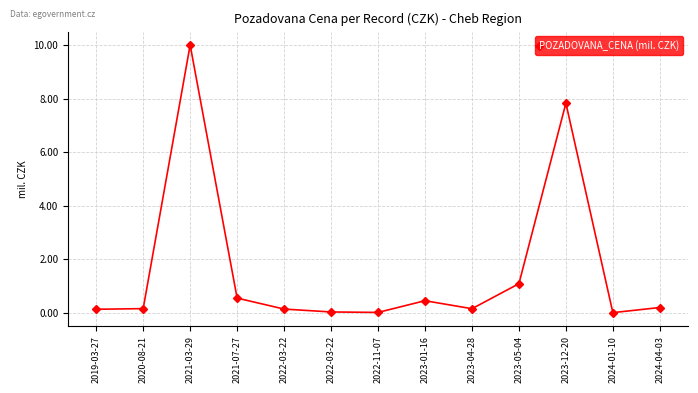

Is this an area chart (filled region under the line)?

No